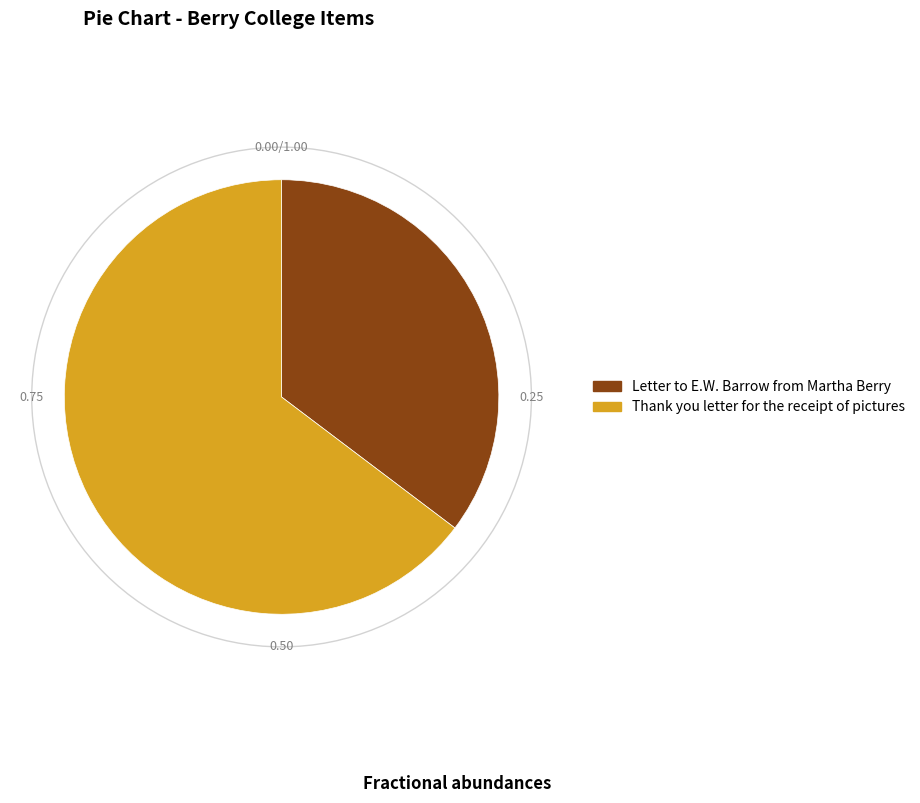

Which has a higher value, Letter to E.W. Barrow from Martha Berry or Thank you letter for the receipt of pictures?

Thank you letter for the receipt of pictures